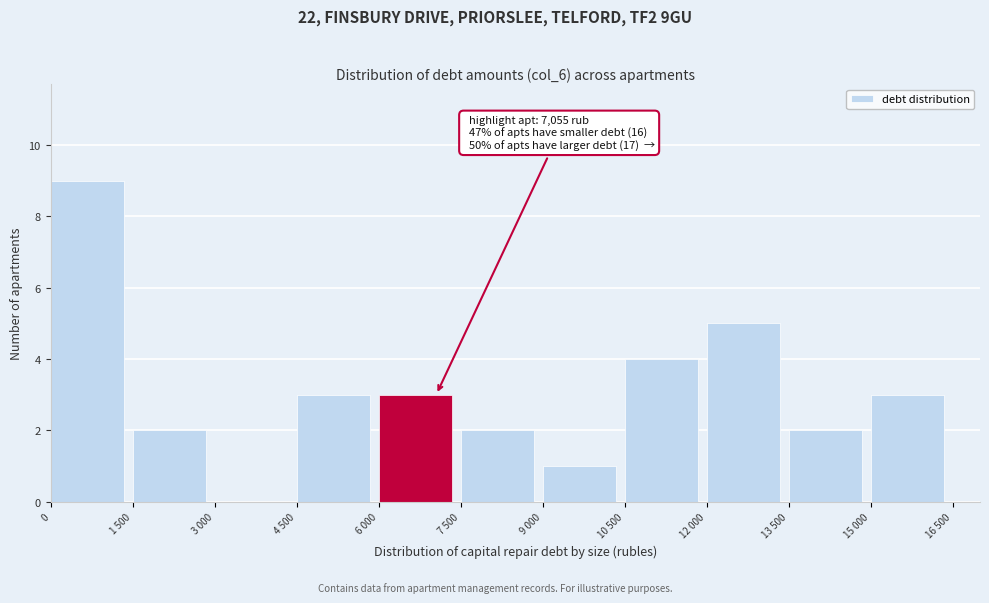

Reading left to right, what are all the values shown in this chart?

0=9	1 500=2	3 000=0	4 500=3	6 000=3	7 500=2	9 000=1	10 500=4	12 000=5	13 500=2	15 000=3